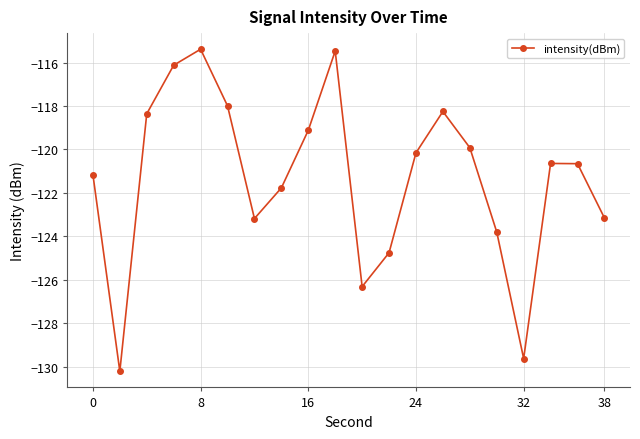

What is the difference between the maximum and minimum values?

14.8